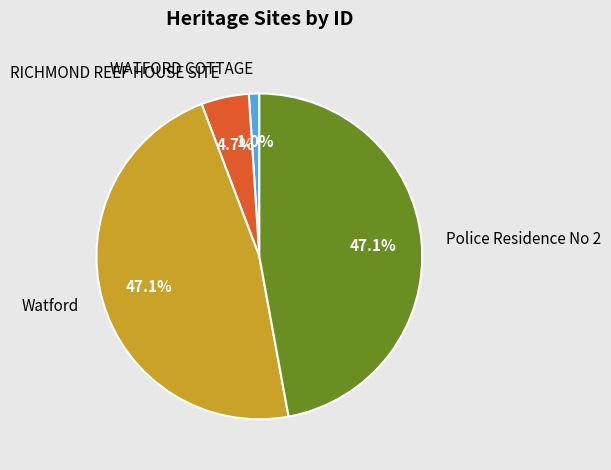

What portion of the pie excludes RICHMOND REEF HOUSE SITE?

95.3%